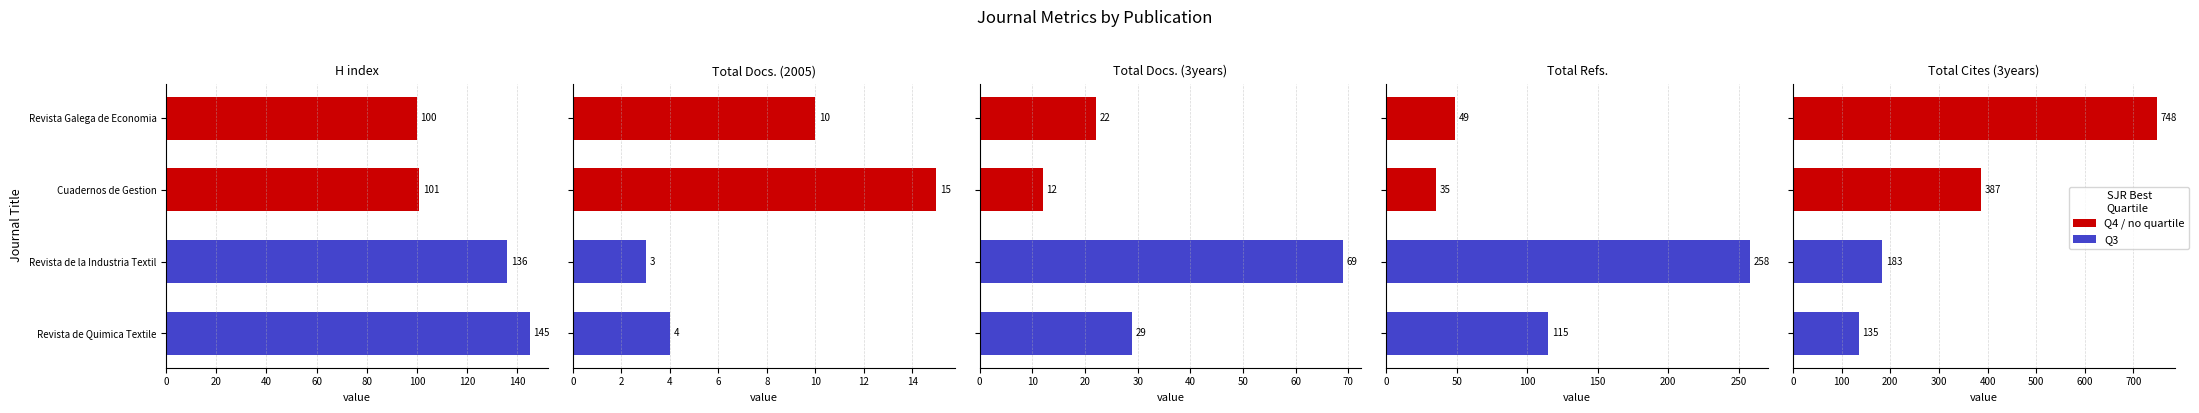

What value does the H index series have at Revista Galega de Economia?

100